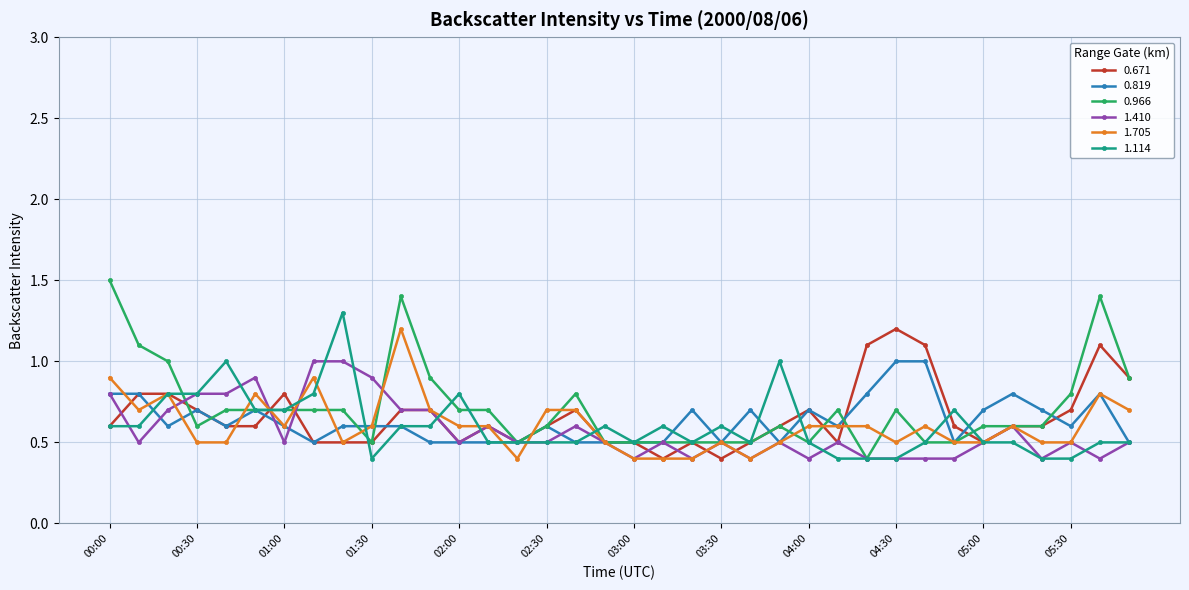

Which series has the widest spread of values?

0.966